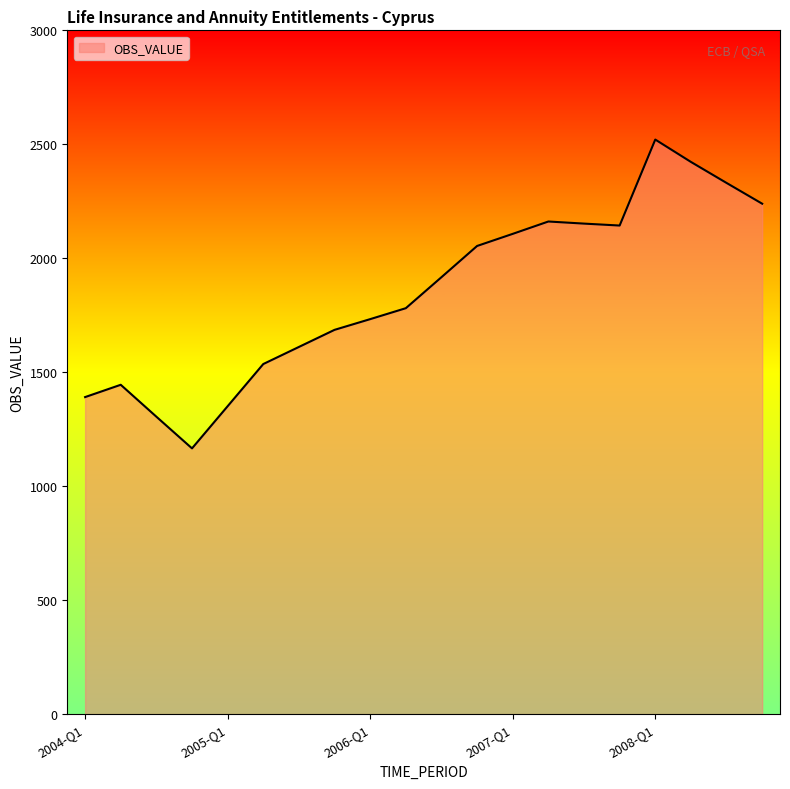

What is the sum of all values?

37053.5